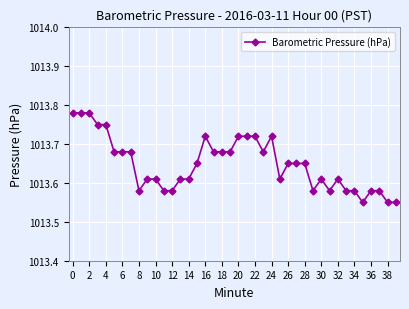

How many values are between 1013 and 1014?

40